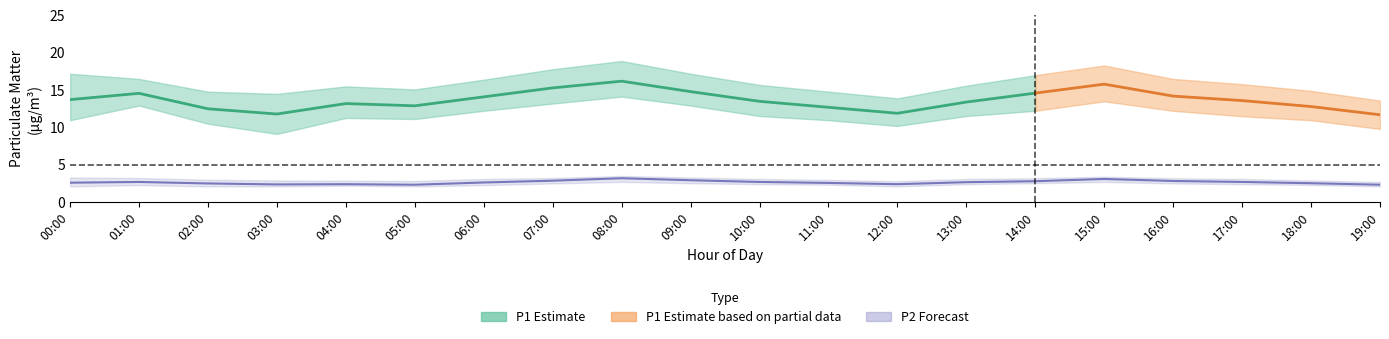

The P2 series shows 2.4 at 12:00. True or false?

True